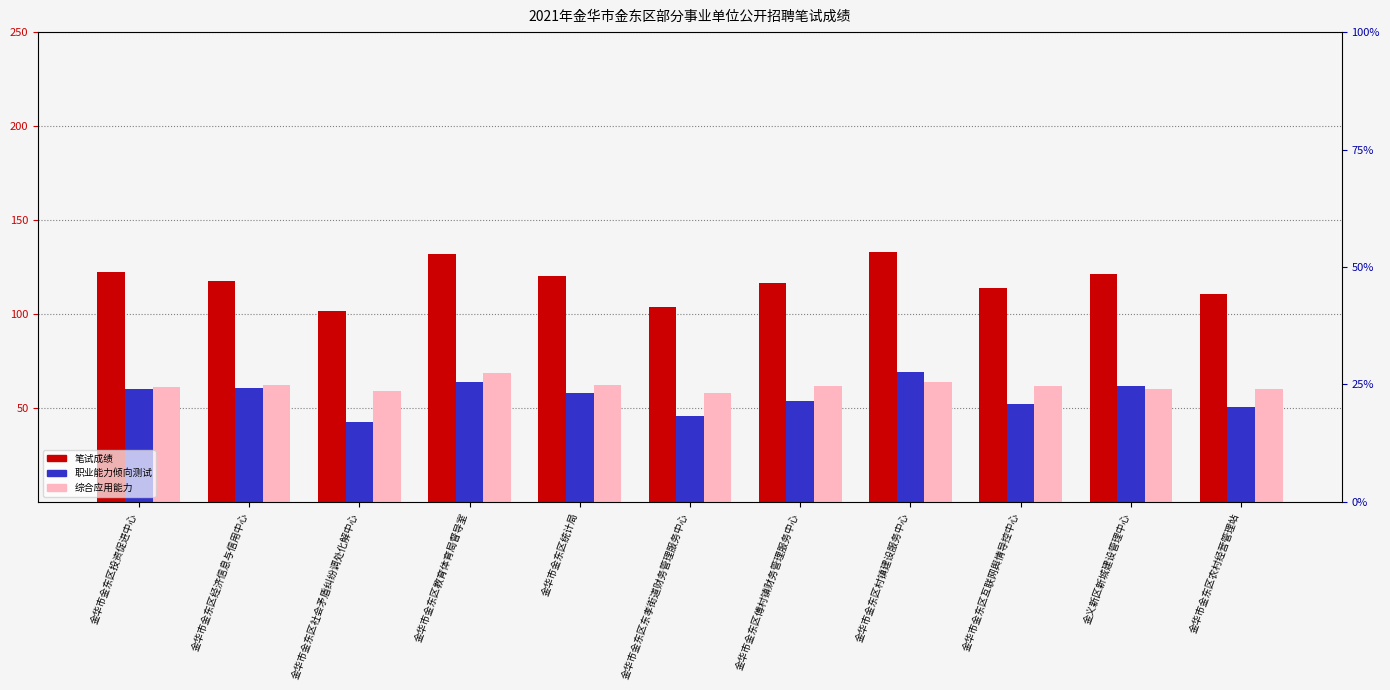

What is the approximate value of 综合应用能力 at 金华市金东区经济信息与信用中心?

62.3